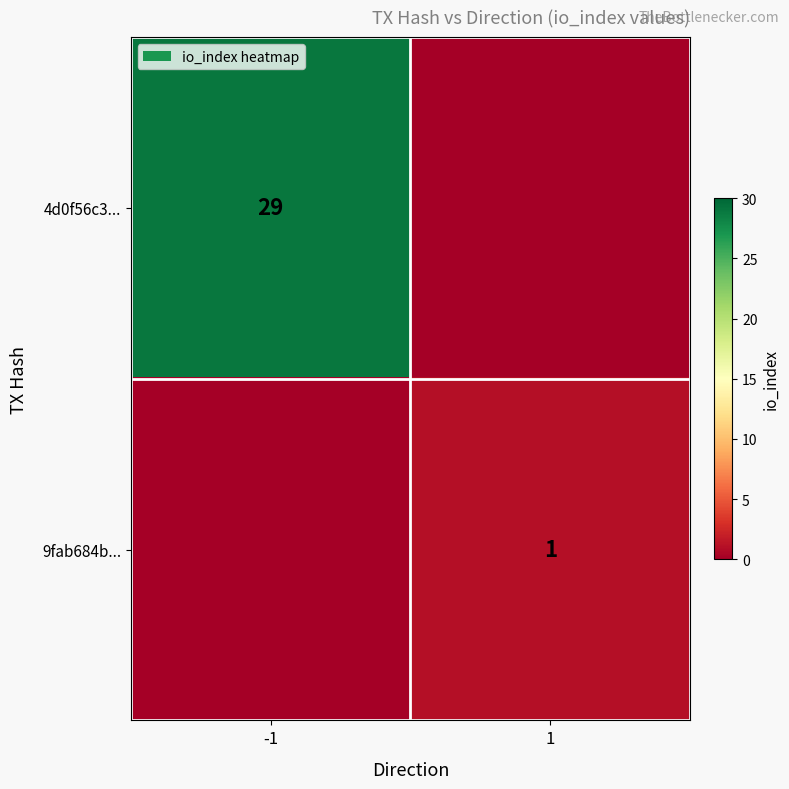

The 9fab684b... series shows 1 at 1. True or false?

True